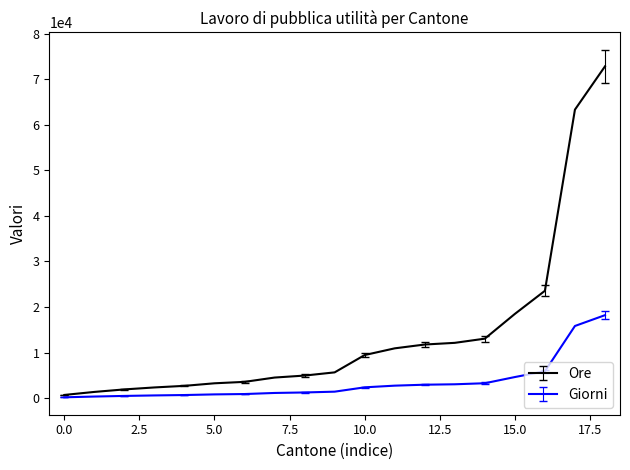

What is the maximum value for Giorni?

18200